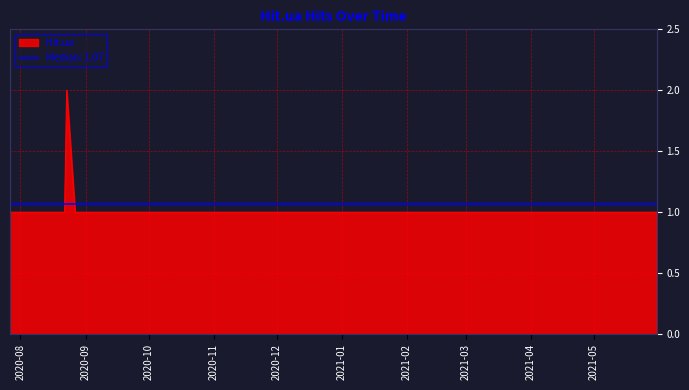

How many values are between 1 and 2?

15